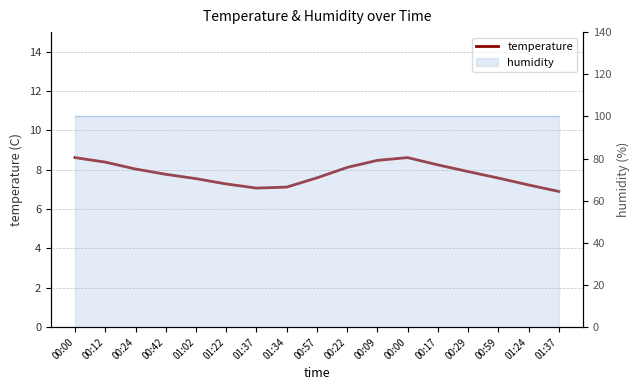

Which category has the lowest value across all series?

01:37